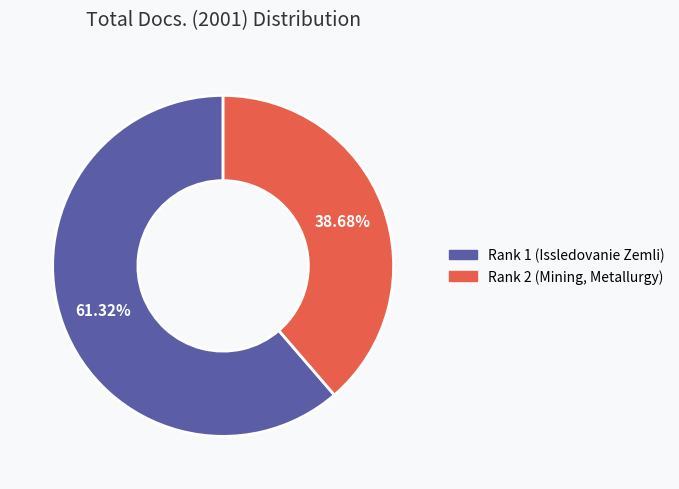

Does Rank 1 (Issledovanie Zemli) account for over 50% of the chart?

Yes